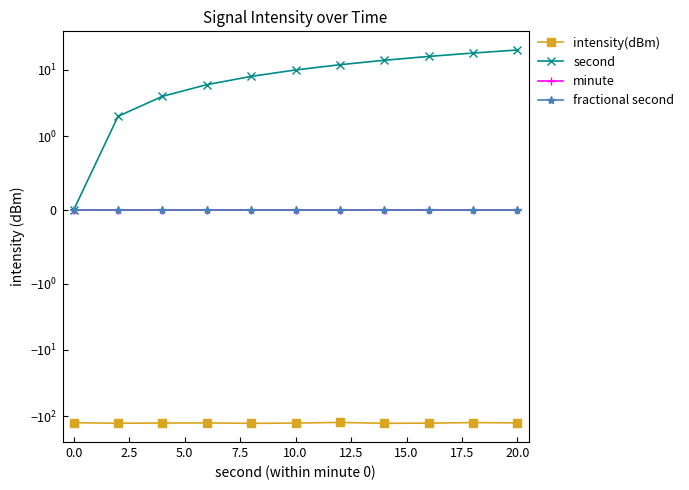

True or false: second has more than 0 points higher than both neighbors.

False